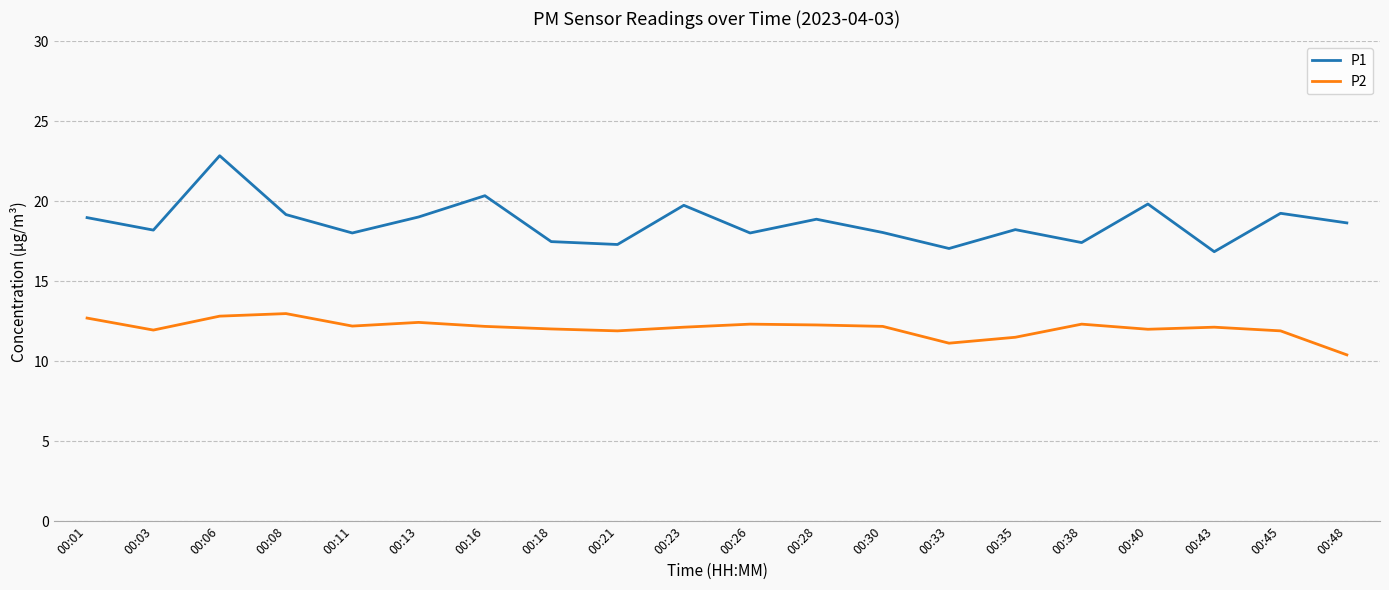

Is the value of P1 at 00:16 greater than the value of P2 at 00:48?

Yes